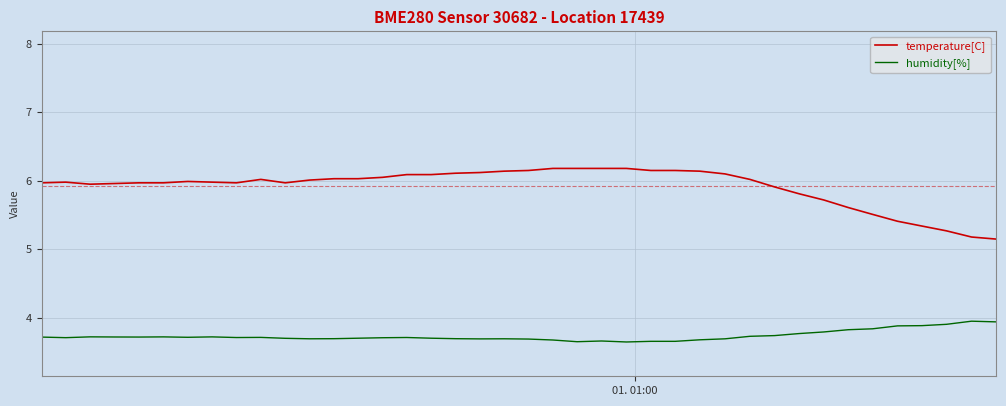

What is the minimum value for temperature[C]?

5.2